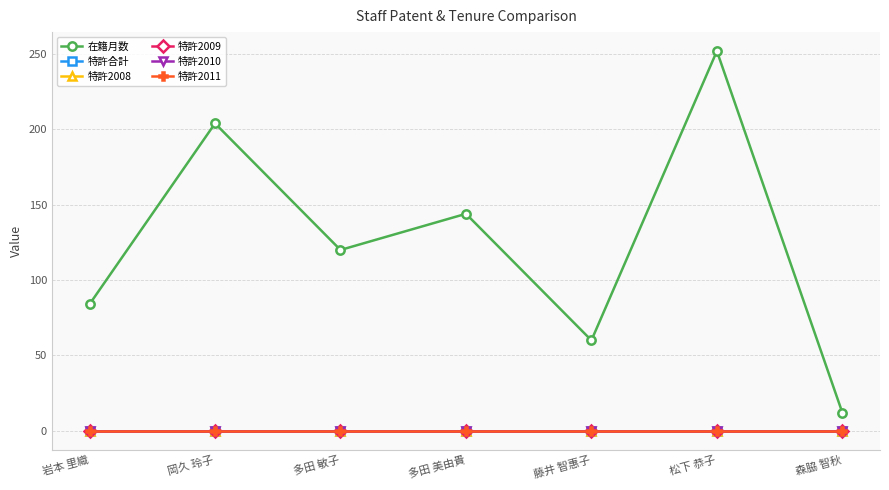

Is this an area chart (filled region under the line)?

No